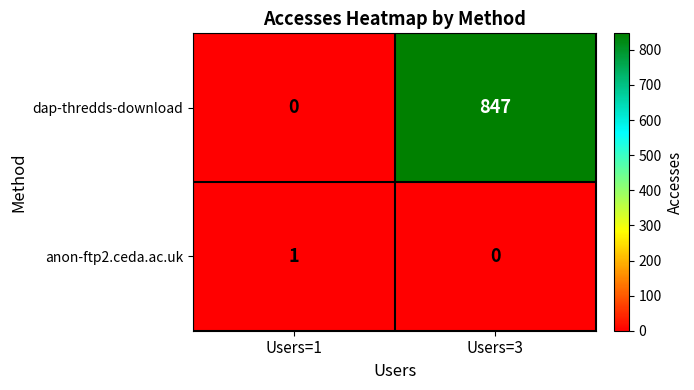

List the series in order of their overall mean, lowest first.

anon-ftp2.ceda.ac.uk, dap-thredds-download